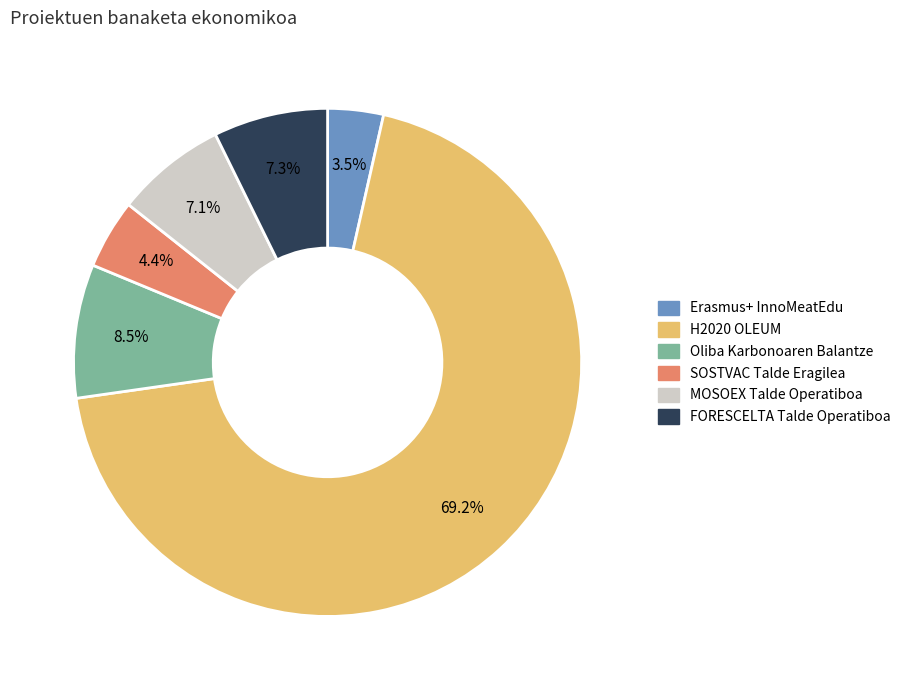

Count the number of slices in the pie.

6